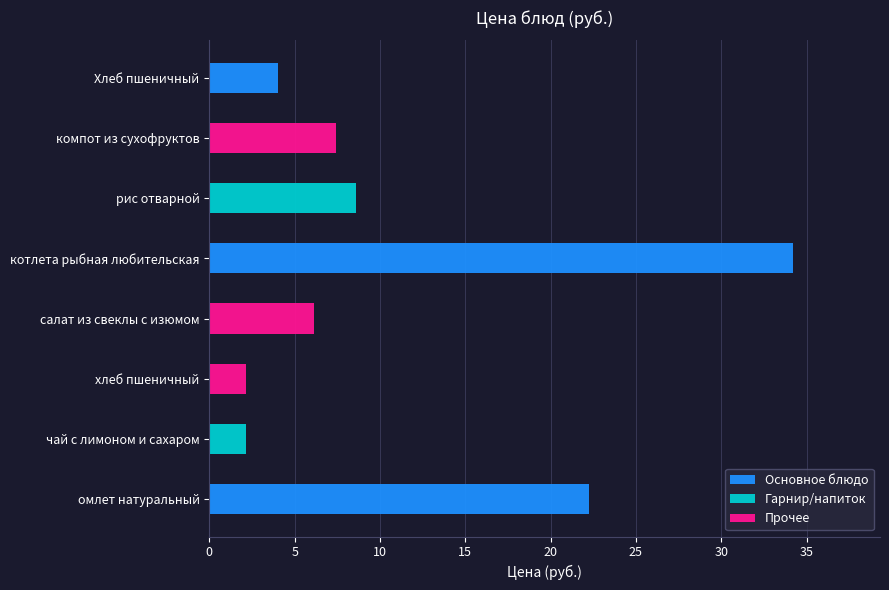

Reading left to right, what are all the values shown in this chart?

22.2	2.1	2.2	6.1	34.2	8.6	7.4	4.0